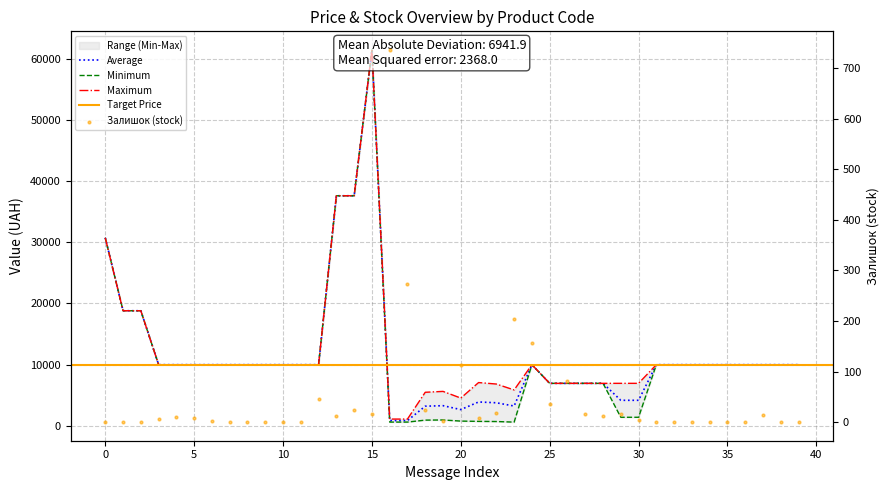

At how many categories does at least one series exceed 54460?

1